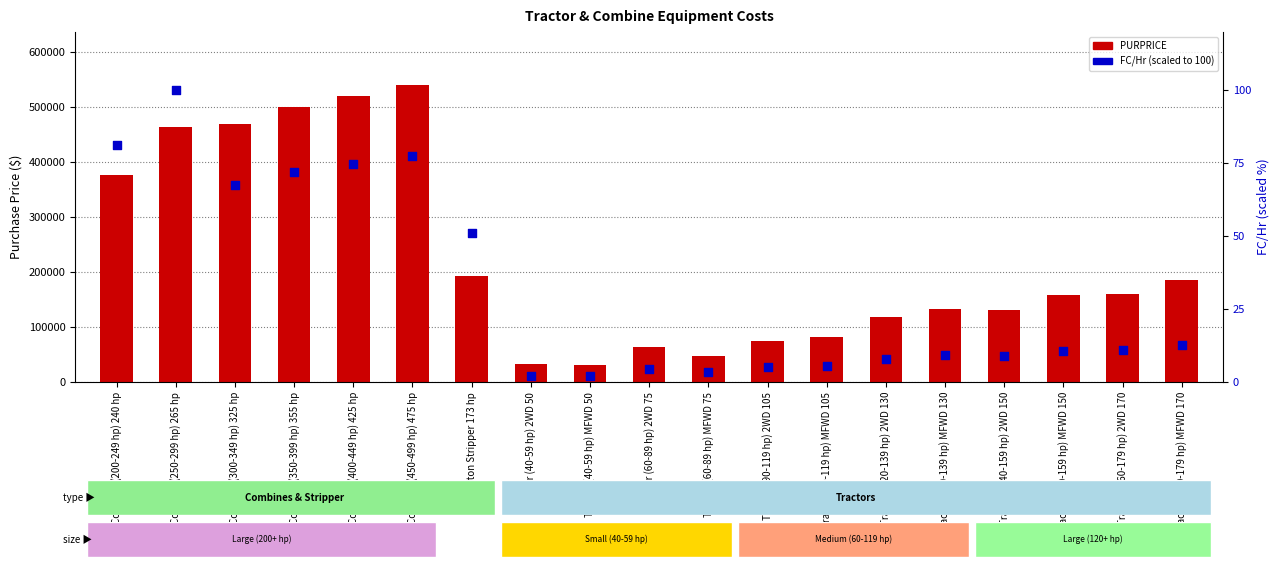

What is the total value across all series at Tractor (140-159 hp) MFWD 150?

158010.8